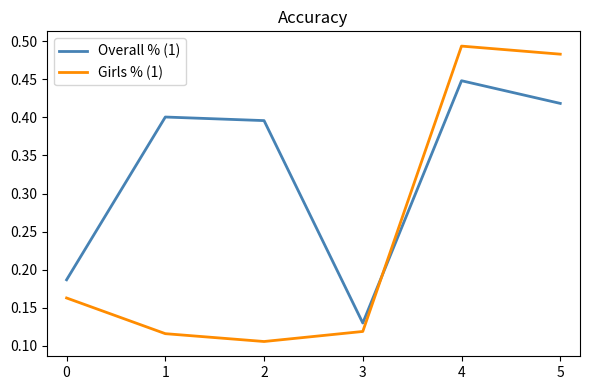

Is the value of Girls % (1) at 5 greater than the value of Overall % (1) at 5?

Yes